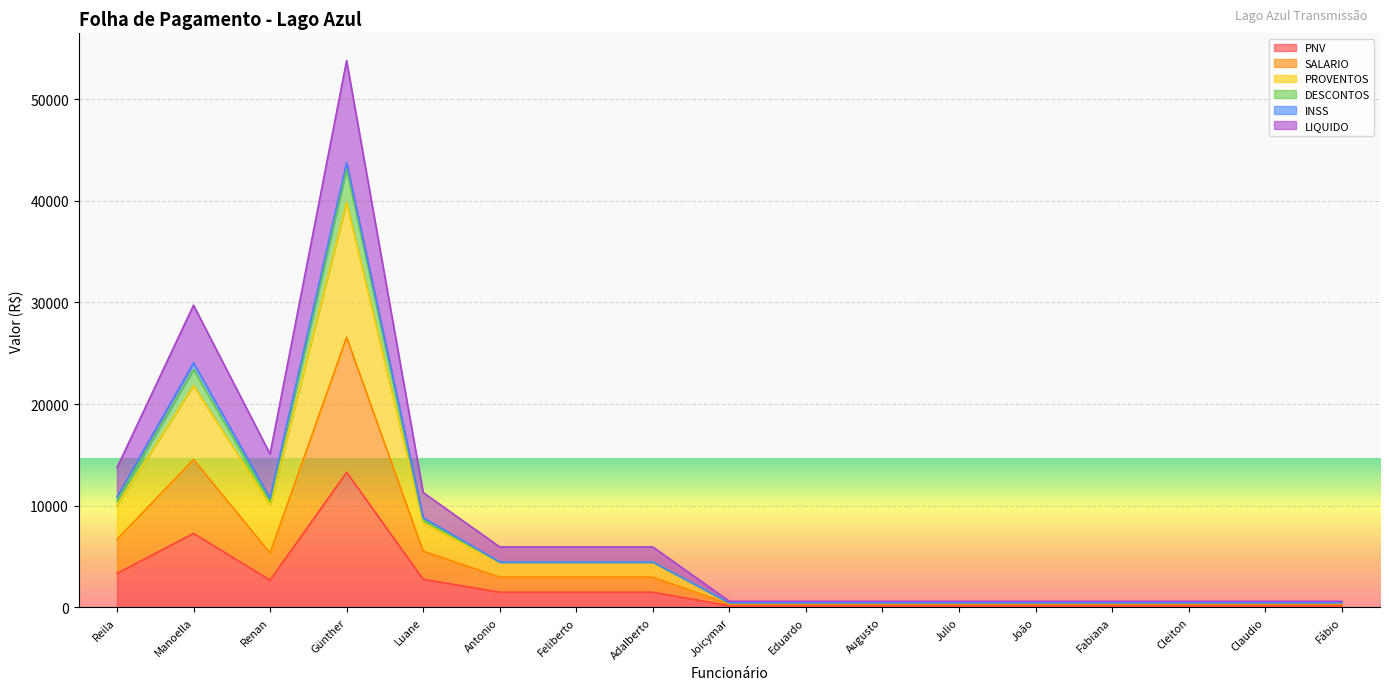

What position from the right is Eduardo?

8